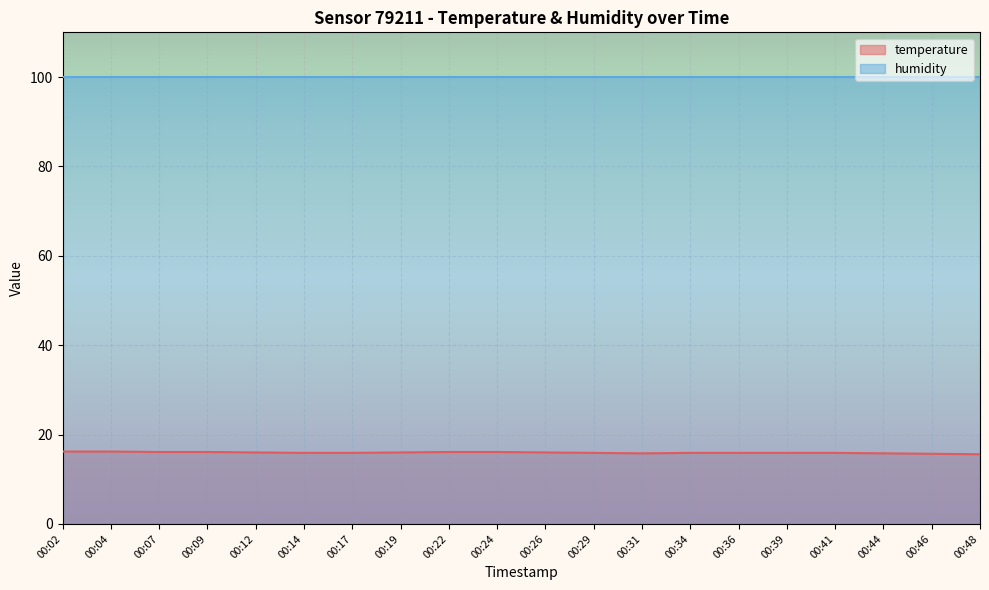

How many series are shown in this chart?

2